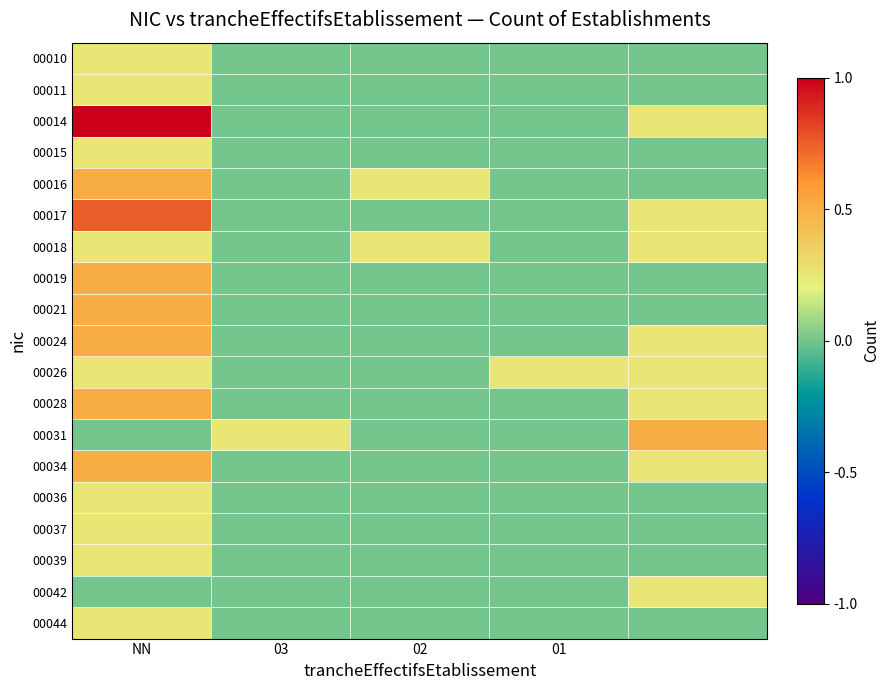

Reading left to right, transcribe all the data shown in this chart.

00010: 0.2	0.0	0.0	0.0	0.0
00011: 0.2	0.0	0.0	0.0	0.0
00014: 1.0	0.0	0.0	0.0	0.2
00015: 0.2	0.0	0.0	0.0	0.0
00016: 0.5	0.0	0.2	0.0	0.0
00017: 0.8	0.0	0.0	0.0	0.2
00018: 0.2	0.0	0.2	0.0	0.2
00019: 0.5	0.0	0.0	0.0	0.0
00021: 0.5	0.0	0.0	0.0	0.0
00024: 0.5	0.0	0.0	0.0	0.2
00026: 0.2	0.0	0.0	0.2	0.2
00028: 0.5	0.0	0.0	0.0	0.2
00031: 0.0	0.2	0.0	0.0	0.5
00034: 0.5	0.0	0.0	0.0	0.2
00036: 0.2	0.0	0.0	0.0	0.0
00037: 0.2	0.0	0.0	0.0	0.0
00039: 0.2	0.0	0.0	0.0	0.0
00042: 0.0	0.0	0.0	0.0	0.2
00044: 0.2	0.0	0.0	0.0	0.0